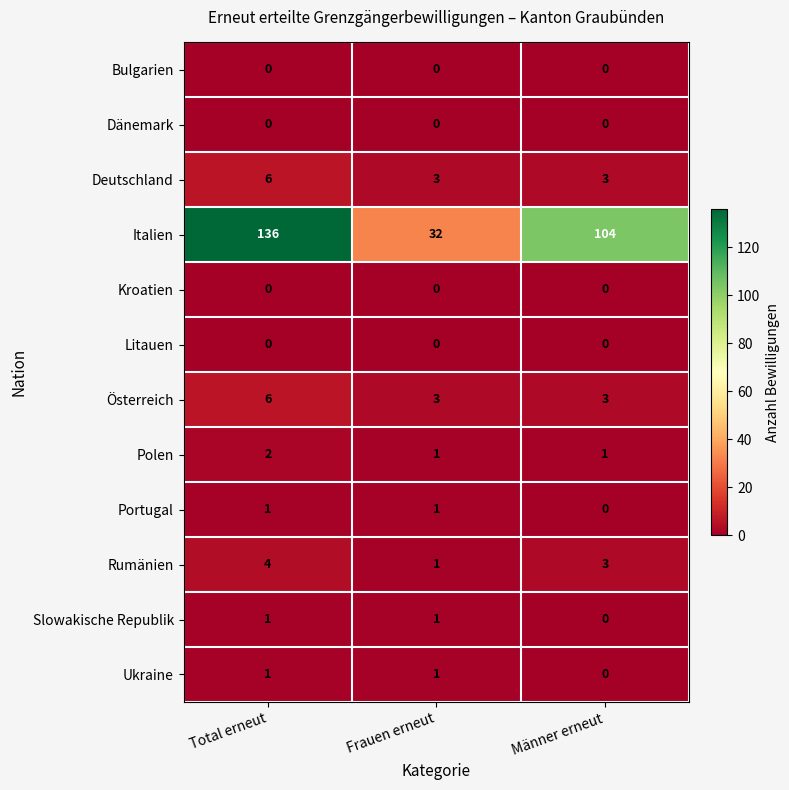

Which series has the widest spread of values?

Italien